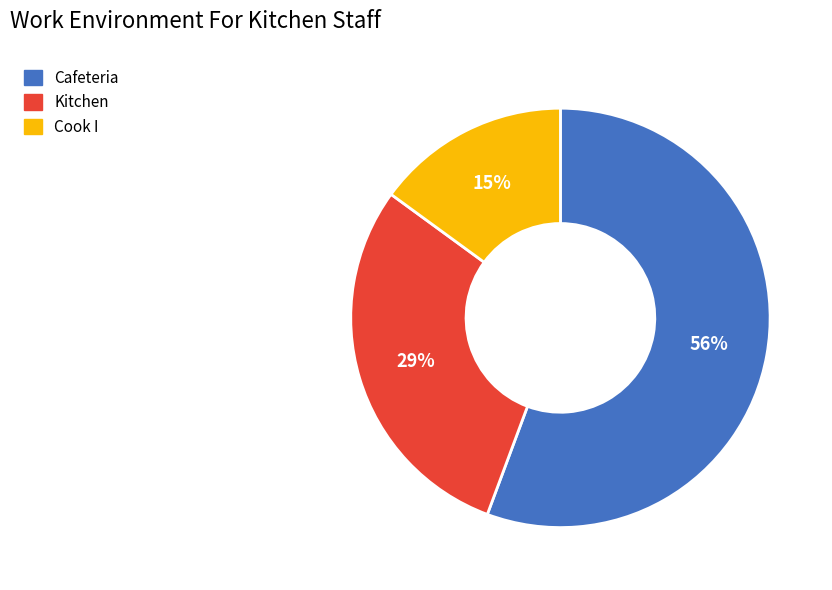

To the nearest percent, what is the combined percentage of Cafeteria and Kitchen?

85%